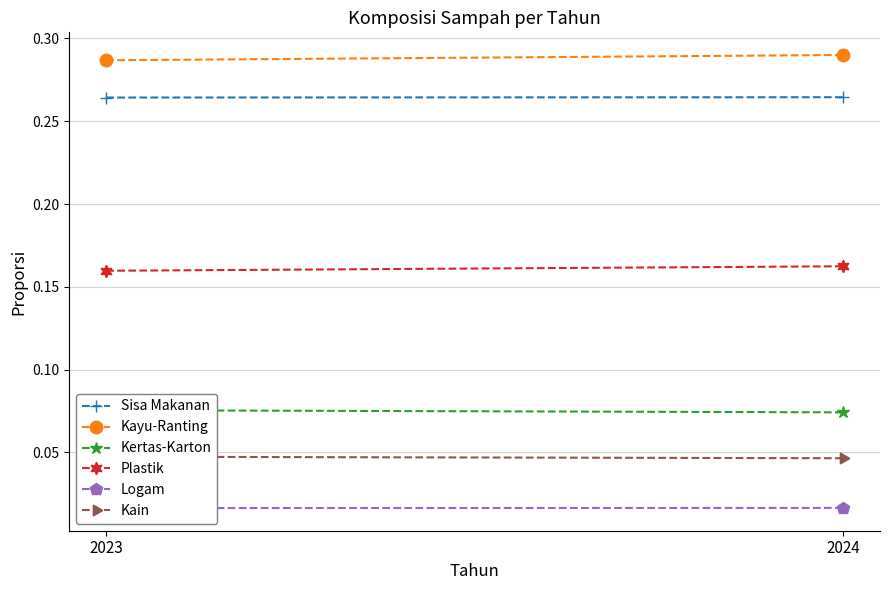

What is the value of the Plastik point at the 1st from the left?

0.2